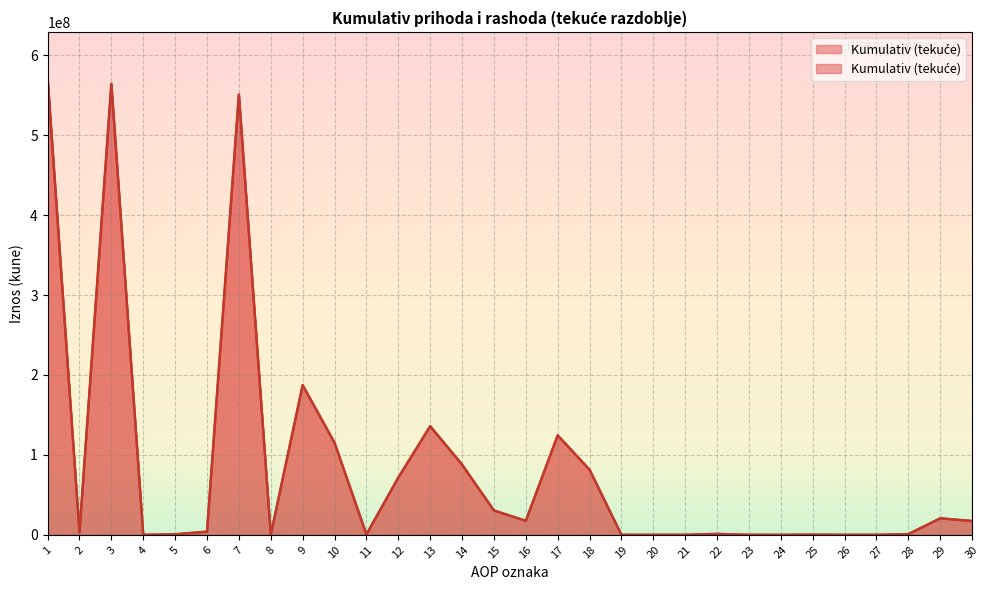

Which category has the highest value across all series?

1